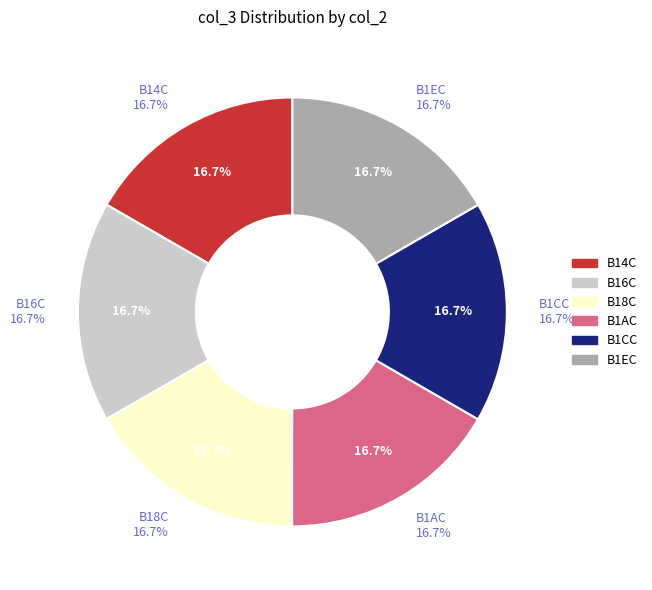

True or false: B26C accounts for 1% of the total.

False